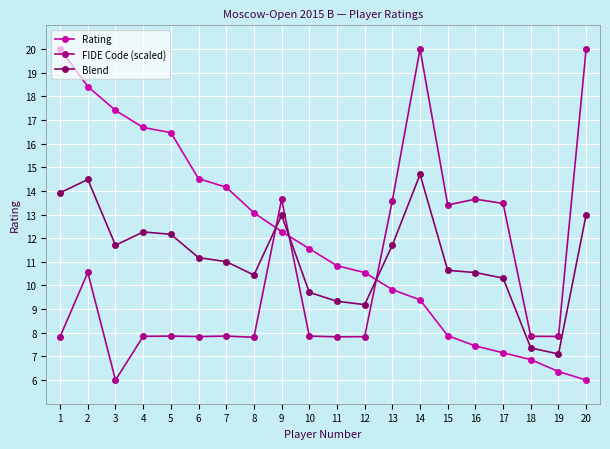

List the labels in order of Rating value, smallest first.

20, 19, 18, 17, 16, 15, 14, 13, 12, 11, 10, 9, 8, 7, 6, 5, 4, 3, 2, 1